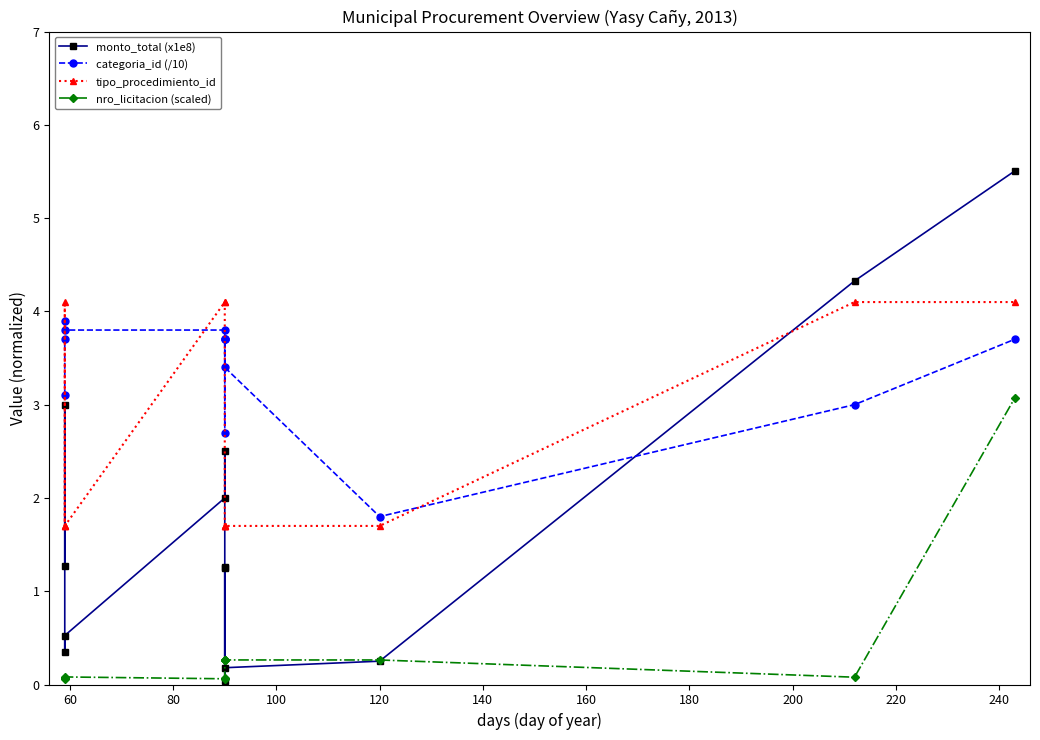

At how many categories does at least one series exceed 2?

12